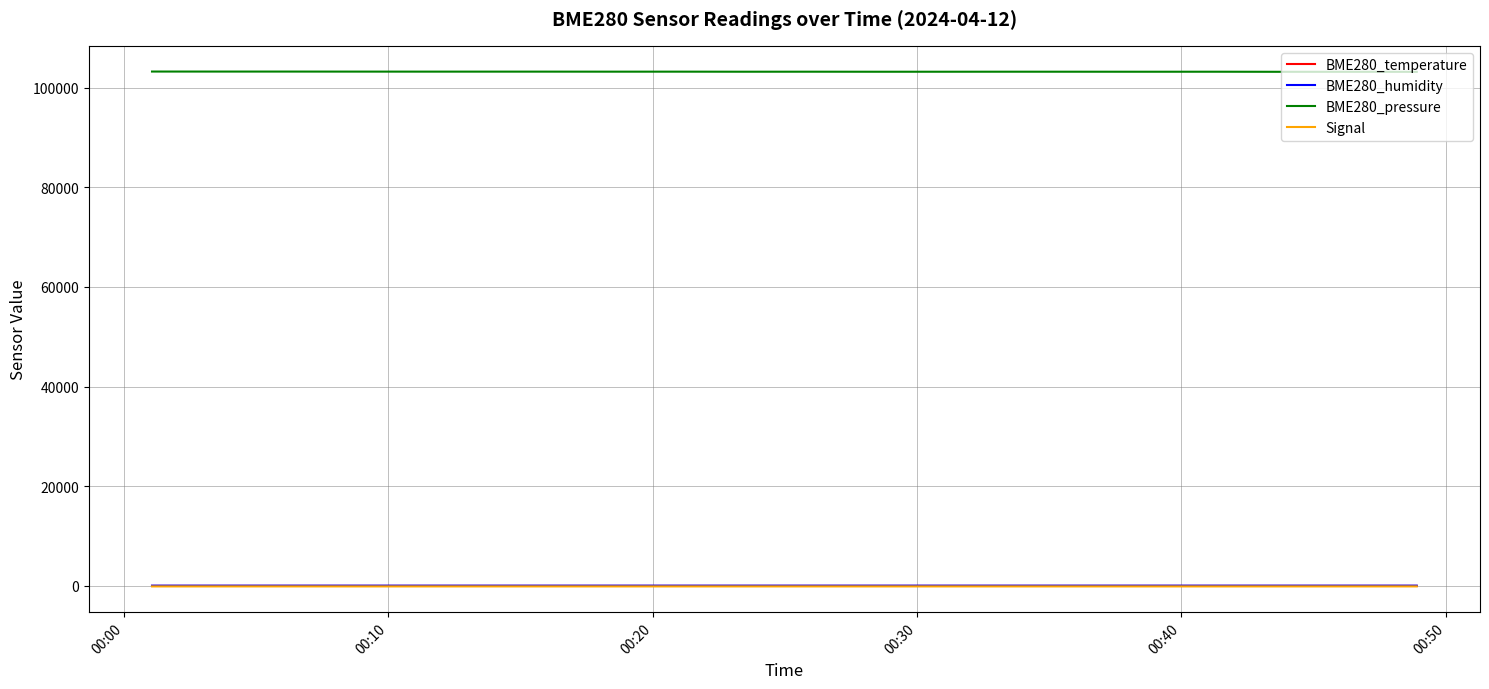

True or false: Signal and BME280_humidity cross at least once.

False